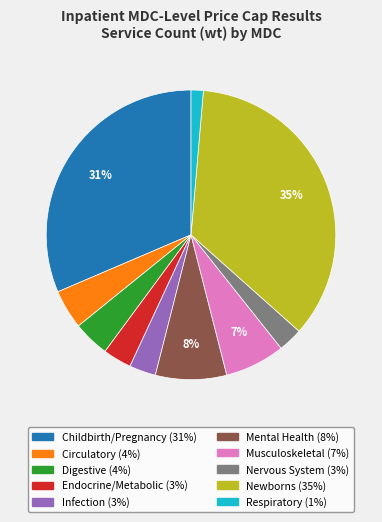

Is the sum of Endocrine/Metabolic and Respiratory greater than half?

No